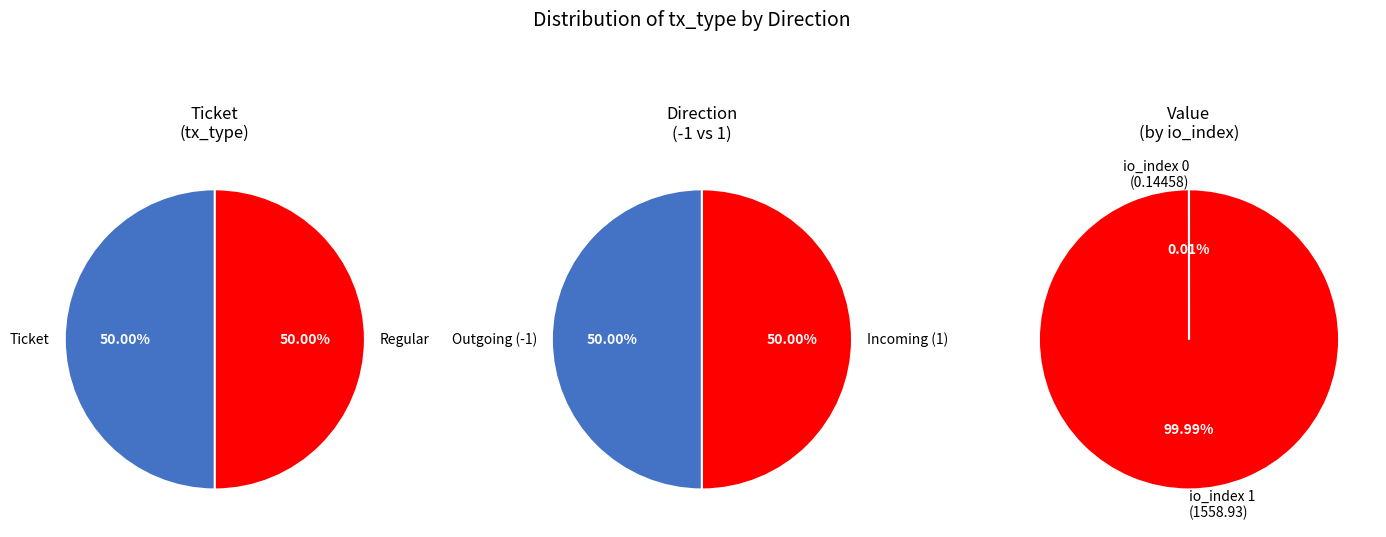

Which has a higher value, io_index=1 or io_index=0?

io_index=1